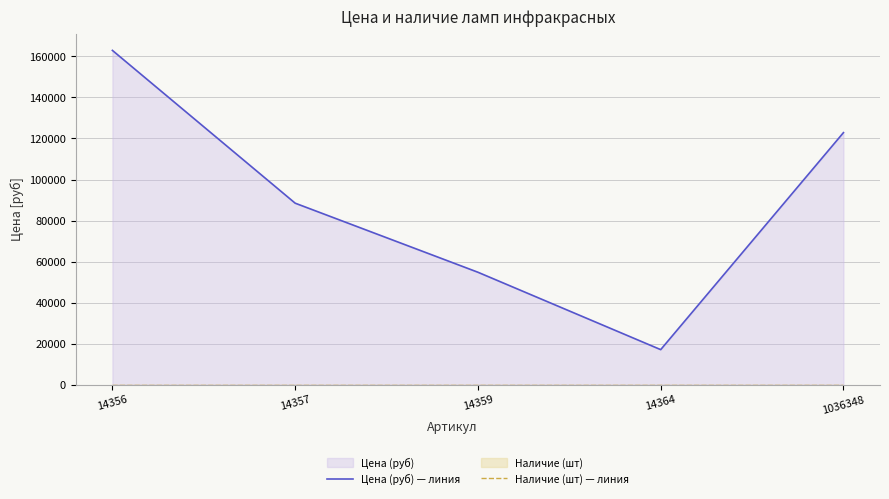

Does the chart display data point markers on the line(s)?

No